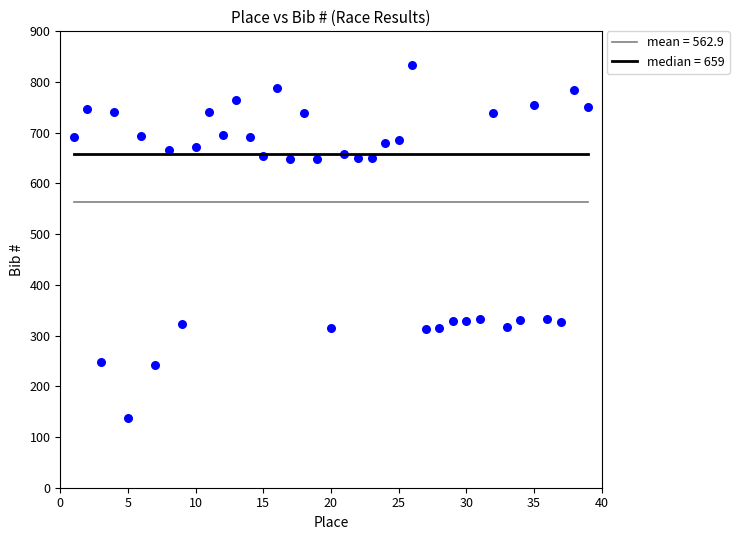

What is the range of X values (max minus min)?

38